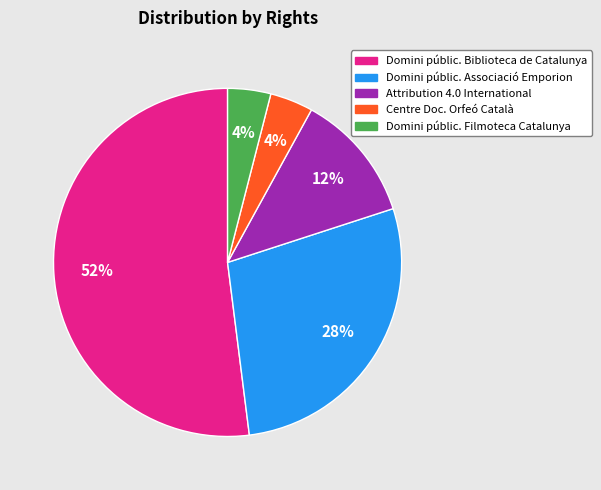

Is there any slice that represents more than half of the pie?

Yes